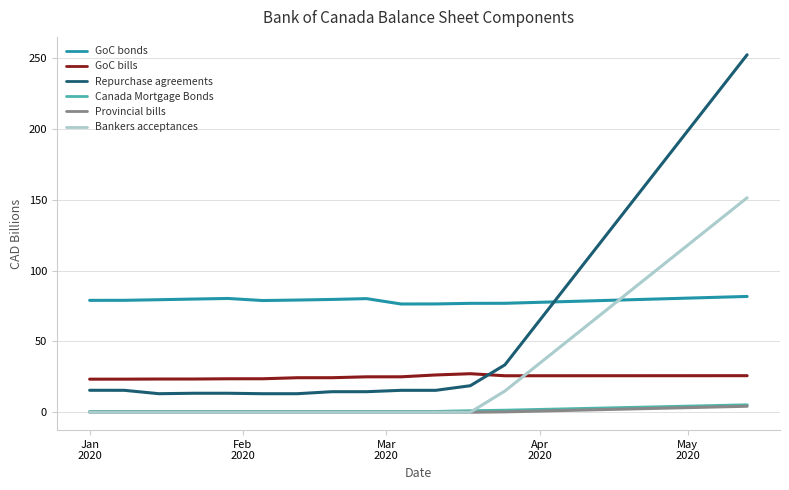

Which series has the widest spread of values?

Repurchase agreements